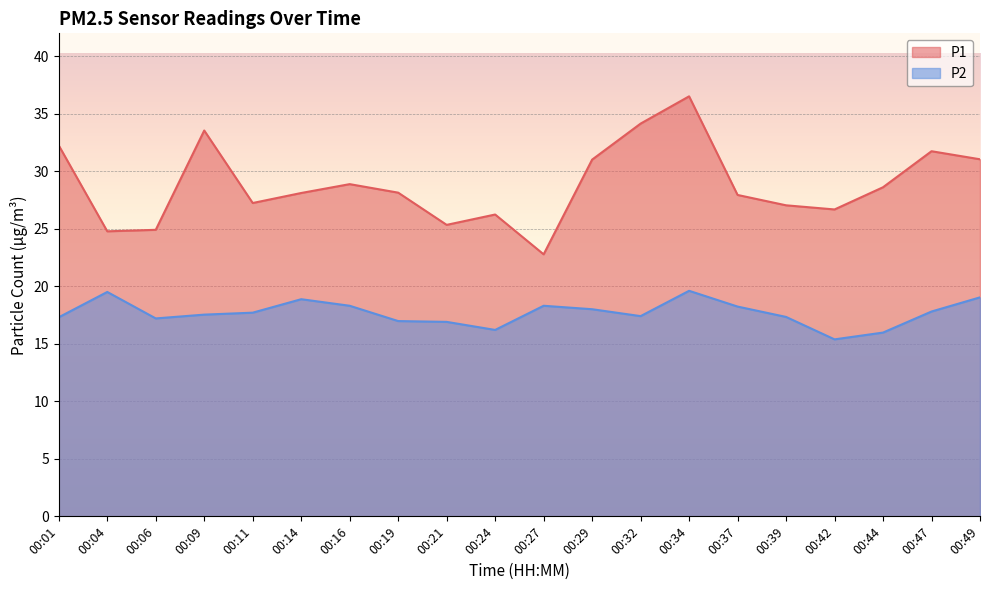

Read the P2 value at 00:34.

19.6